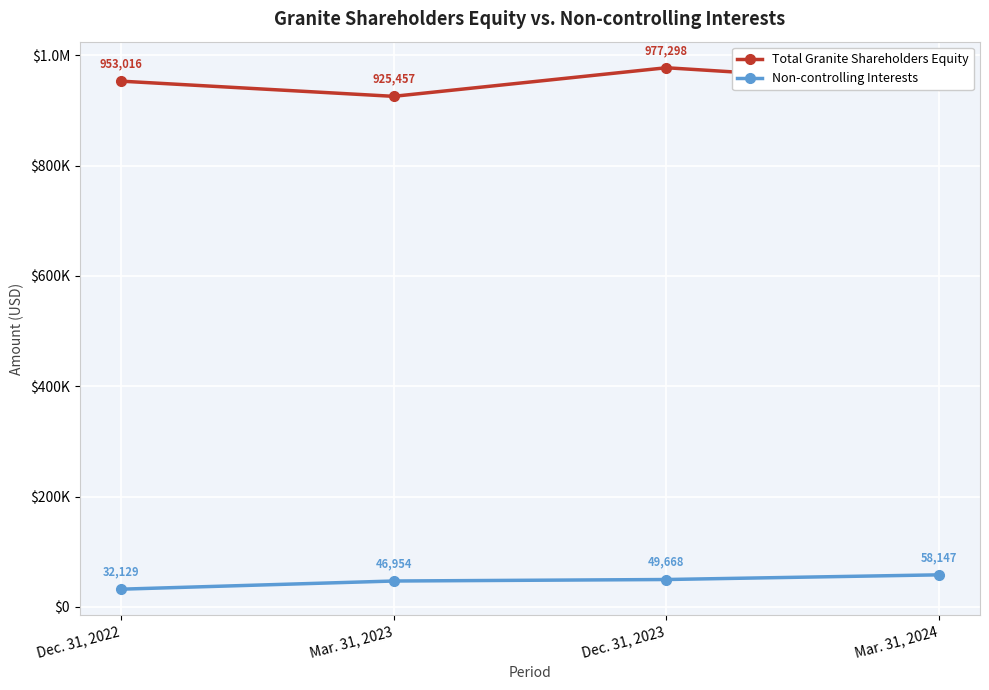

Which series has the largest total across all categories?

Total Granite Shareholders Equity